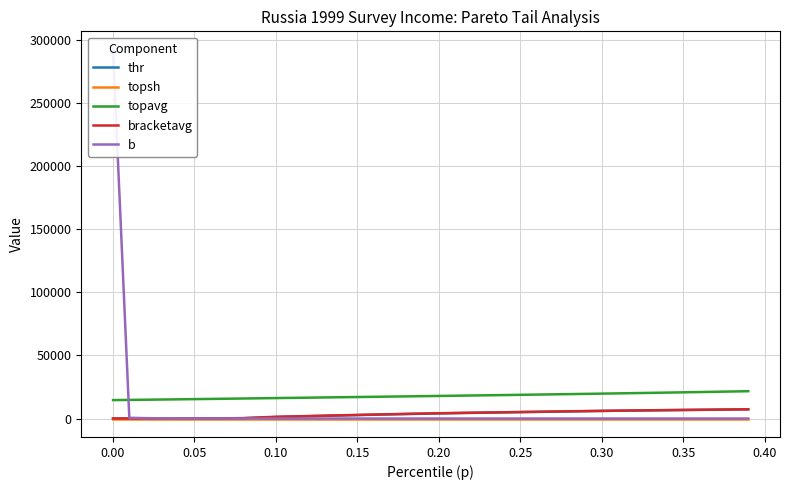

What is the highest value of the thr series?

7267.4